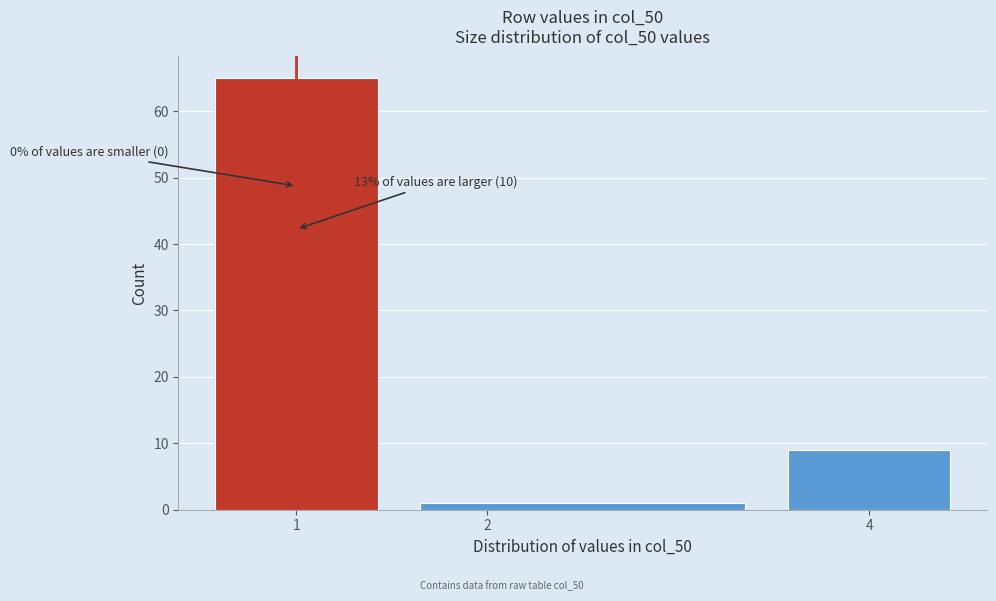

Over which range of the x-axis is the bar tallest?

0.5 to 1.5